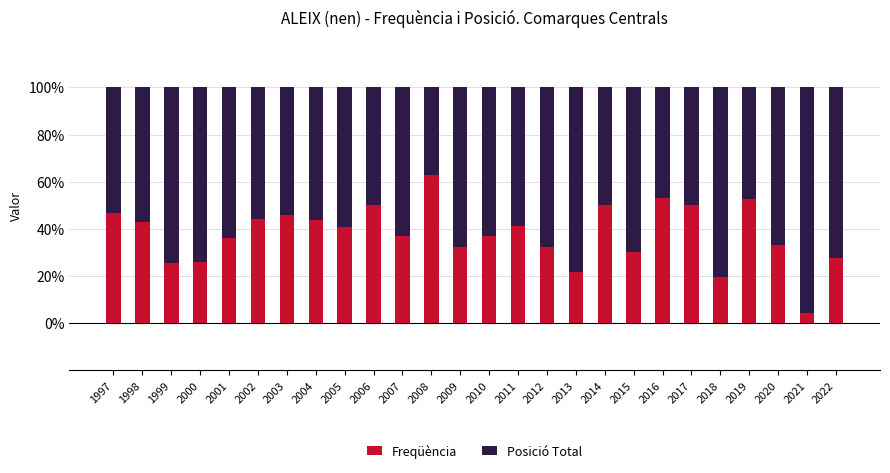

What is the total value across all series at 1997?

100.0